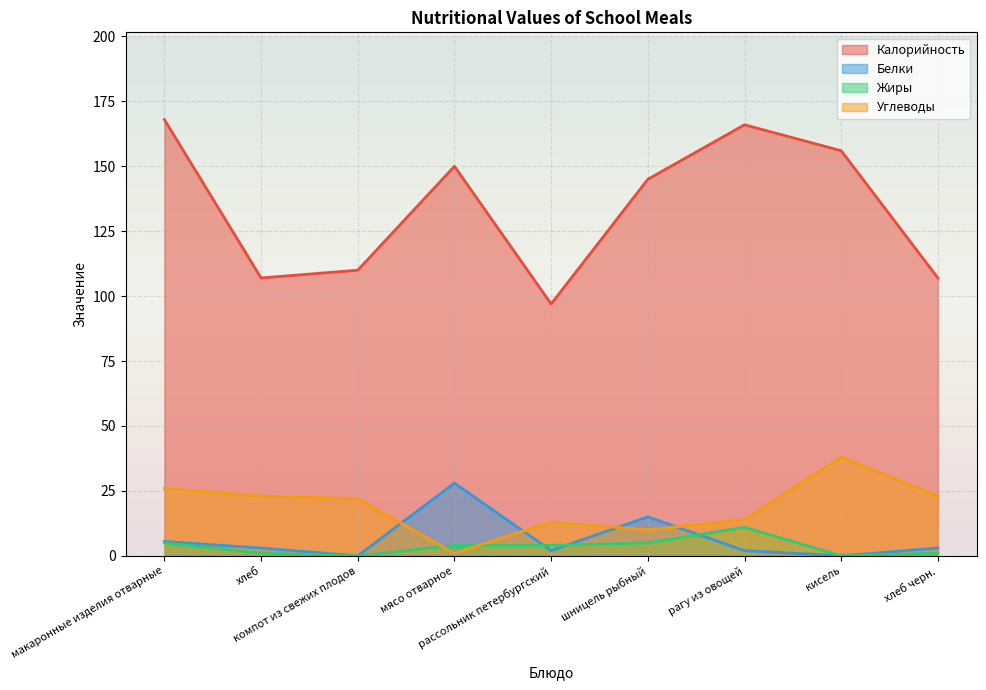

Which series ends up on top after the final intersection of Жиры and Белки?

Жиры